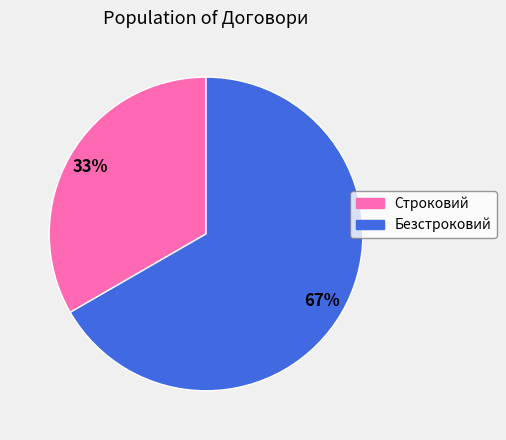

The Строковий slice represents 24% of the pie. True or false?

False